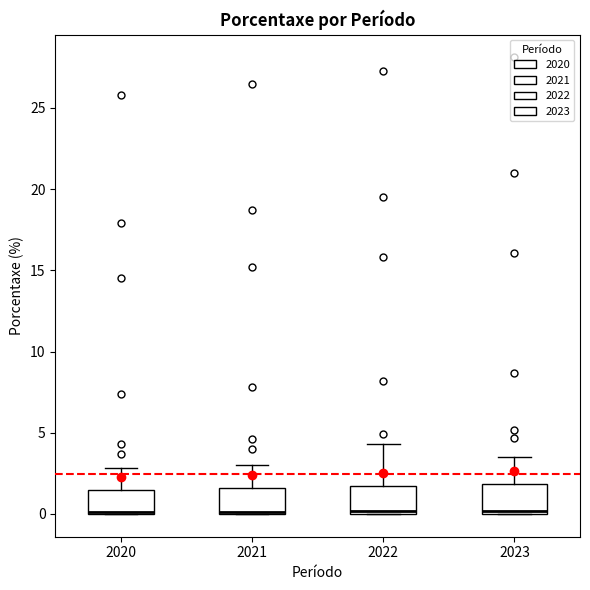

Where is the lower edge of the box at x = 2023 on the y-axis? The values are not printed on the chart, so give them approximately, as read against the axis.

0.0